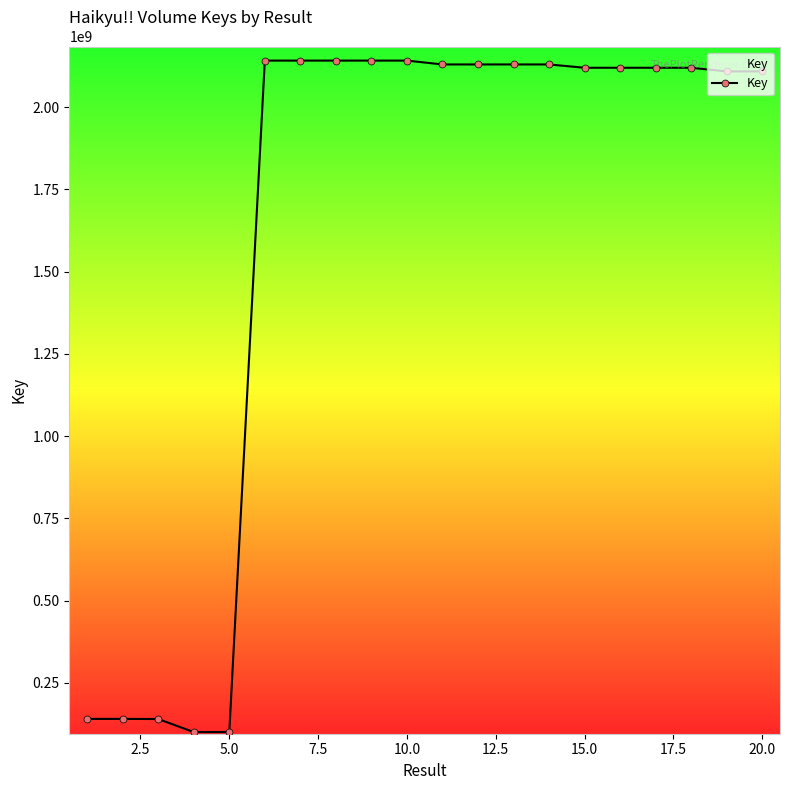

What is the smallest value displayed?

100709938